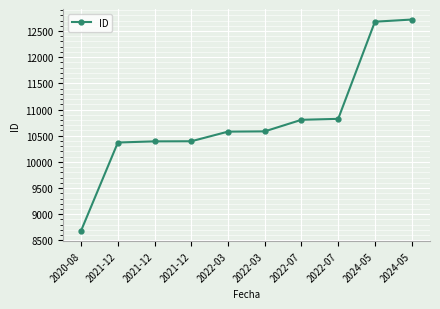

The value at 2021-12 is 10370. True or false?

True